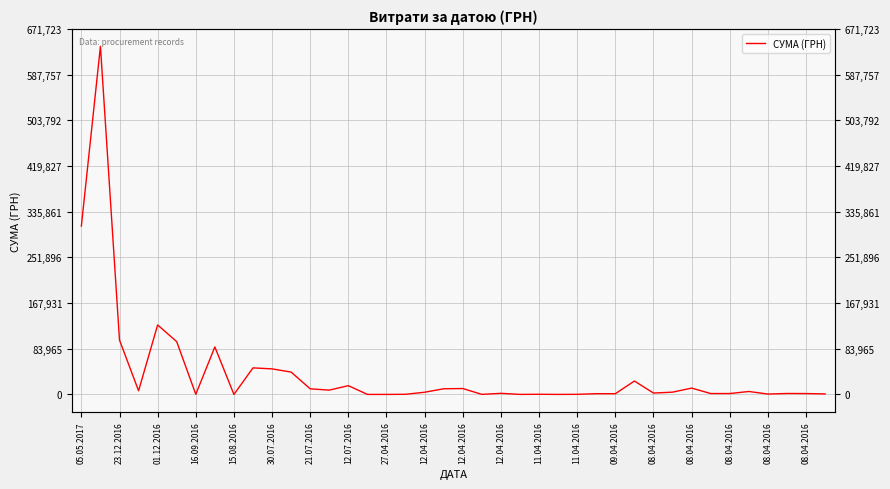

True or false: the data shows 8971.9 at 35.

False